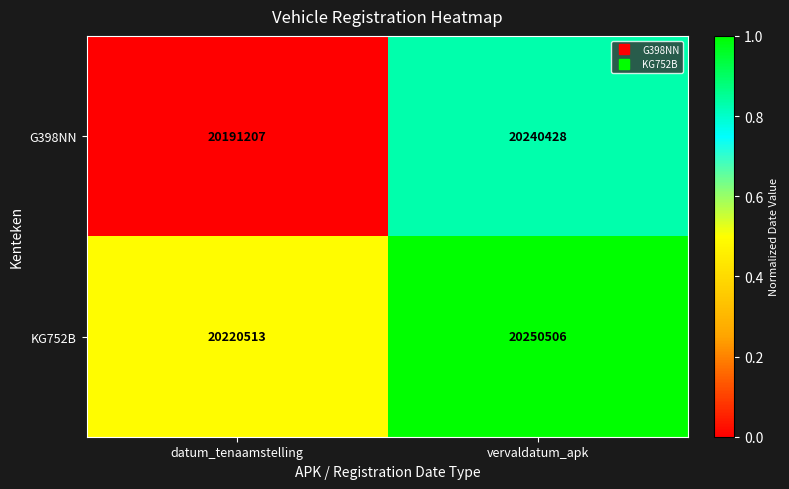

Rank the series by their maximum value, from lowest to highest.

G398NN, KG752B